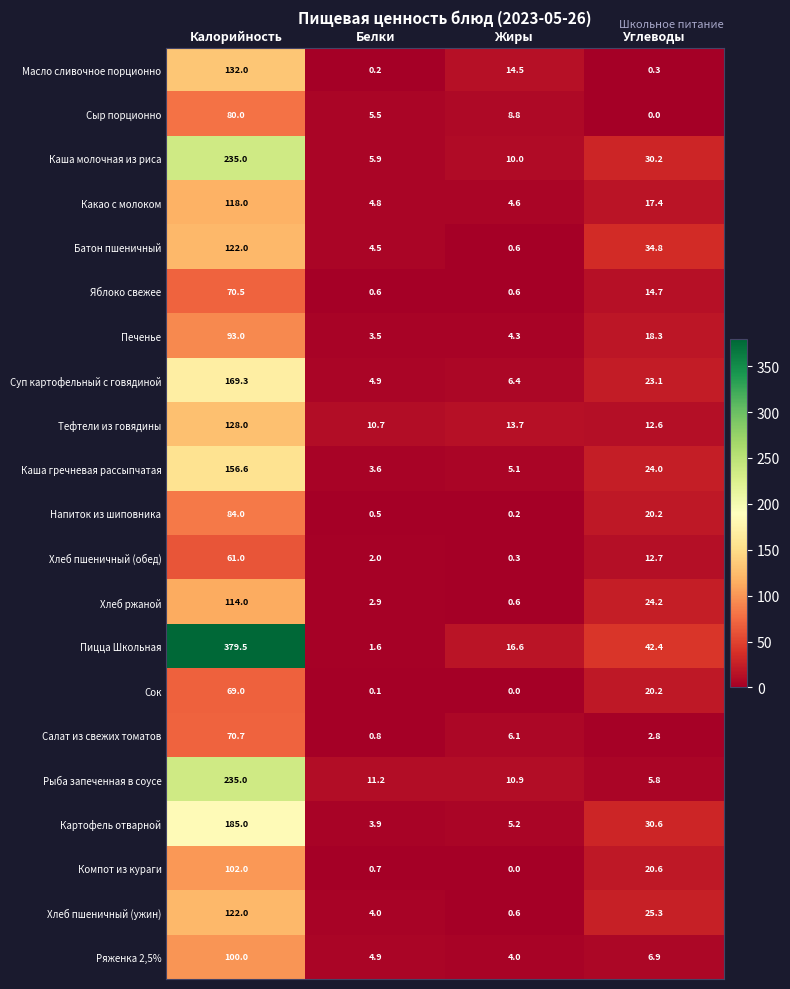

What is the sum of the Картофель отварной values at Белки and Калорийность?

188.9